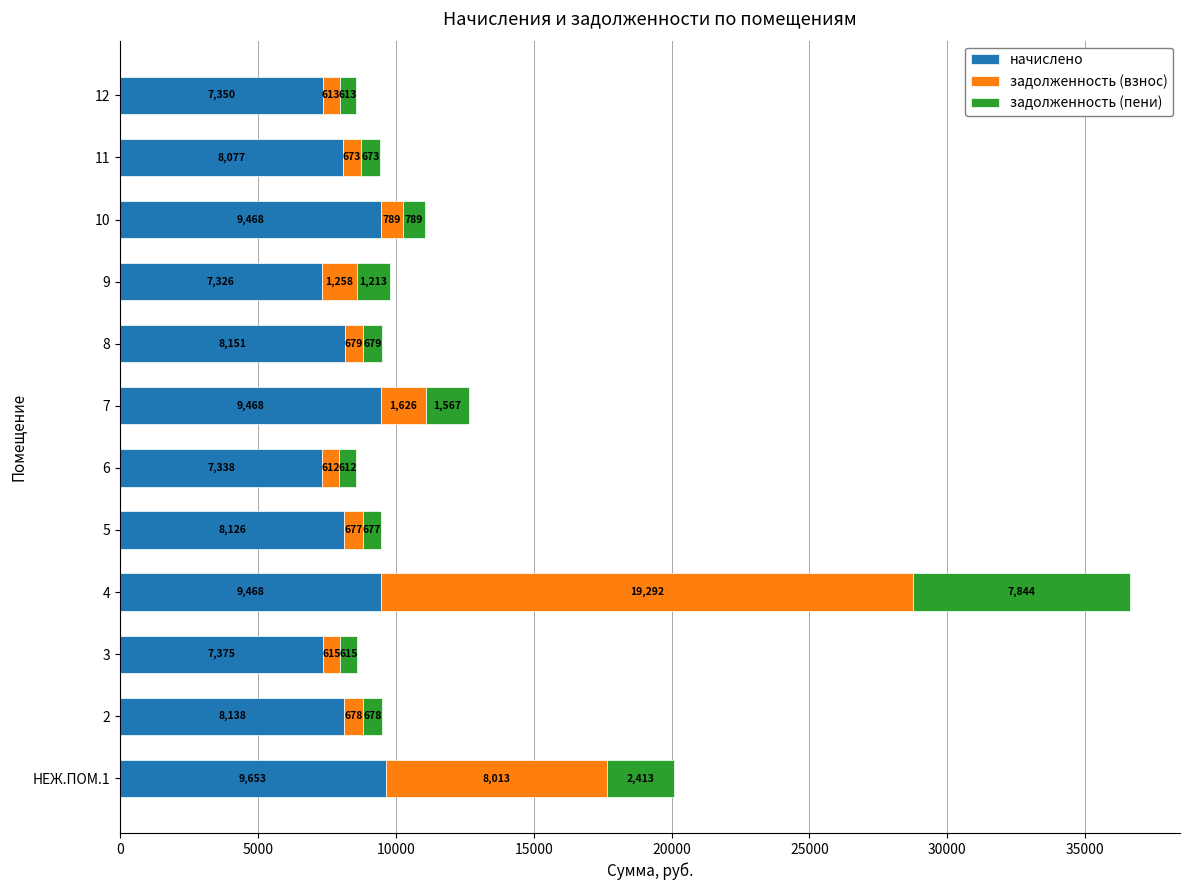

What is the highest value of the начислено series?

9652.6